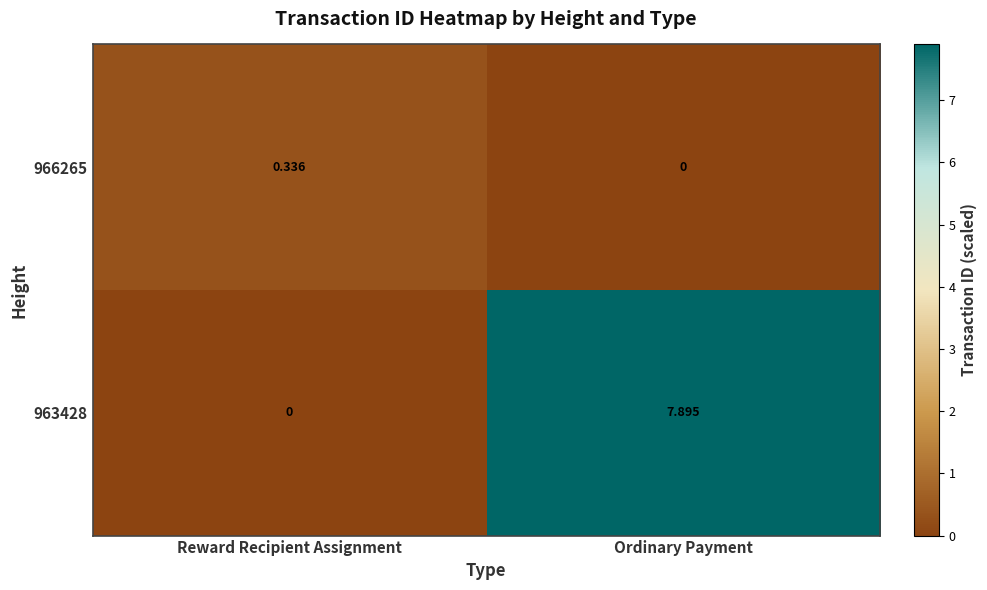

At how many categories does at least one series exceed 0?

2